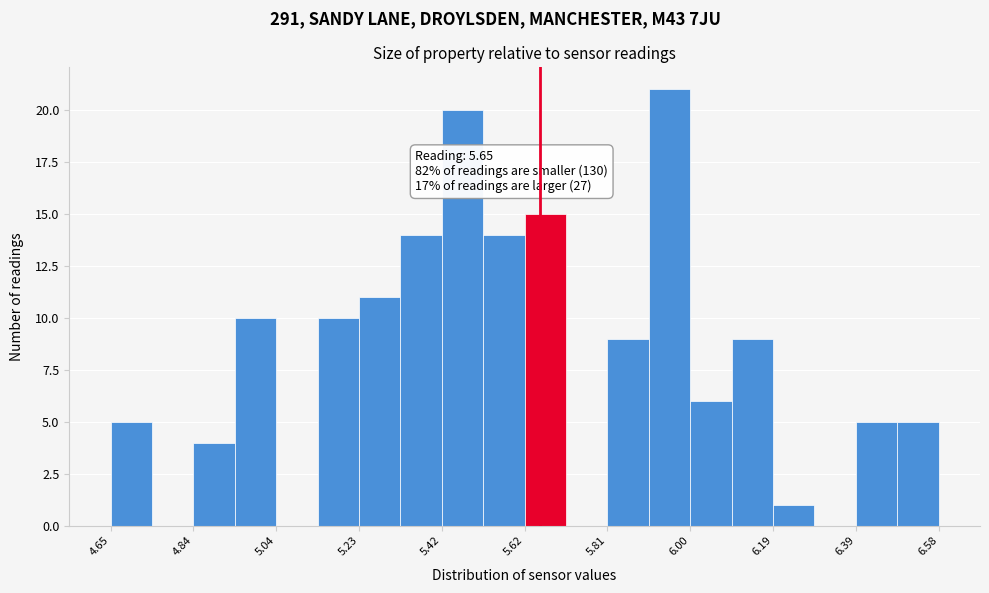

Which range on the x-axis has the tallest bar?

5.90 to 6.00